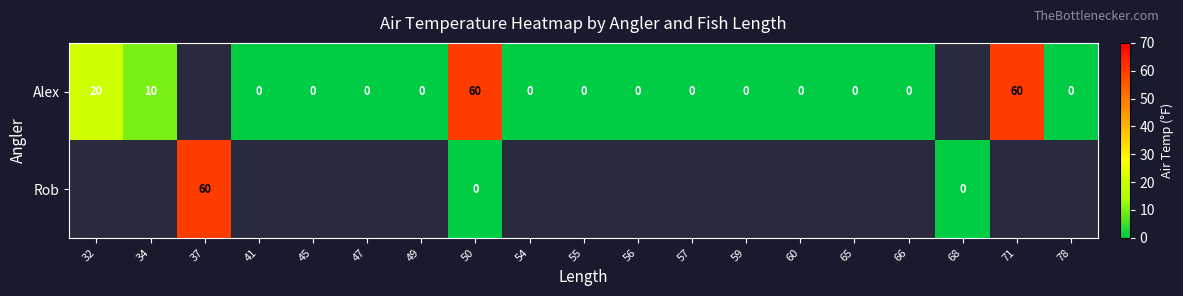

True or false: Alex has a value of 7 at 34.

False